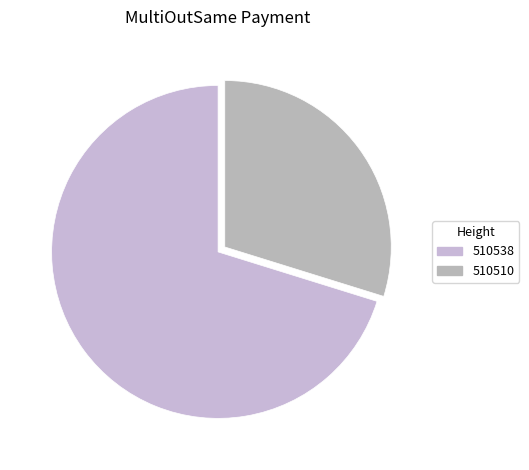

What portion of the pie excludes 510538?

29.8%